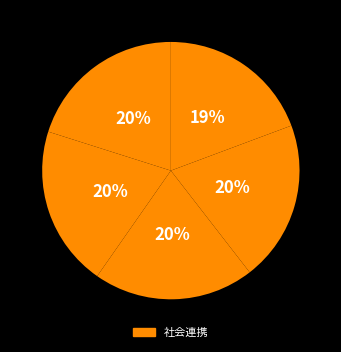

How many segments does this pie chart have?

5